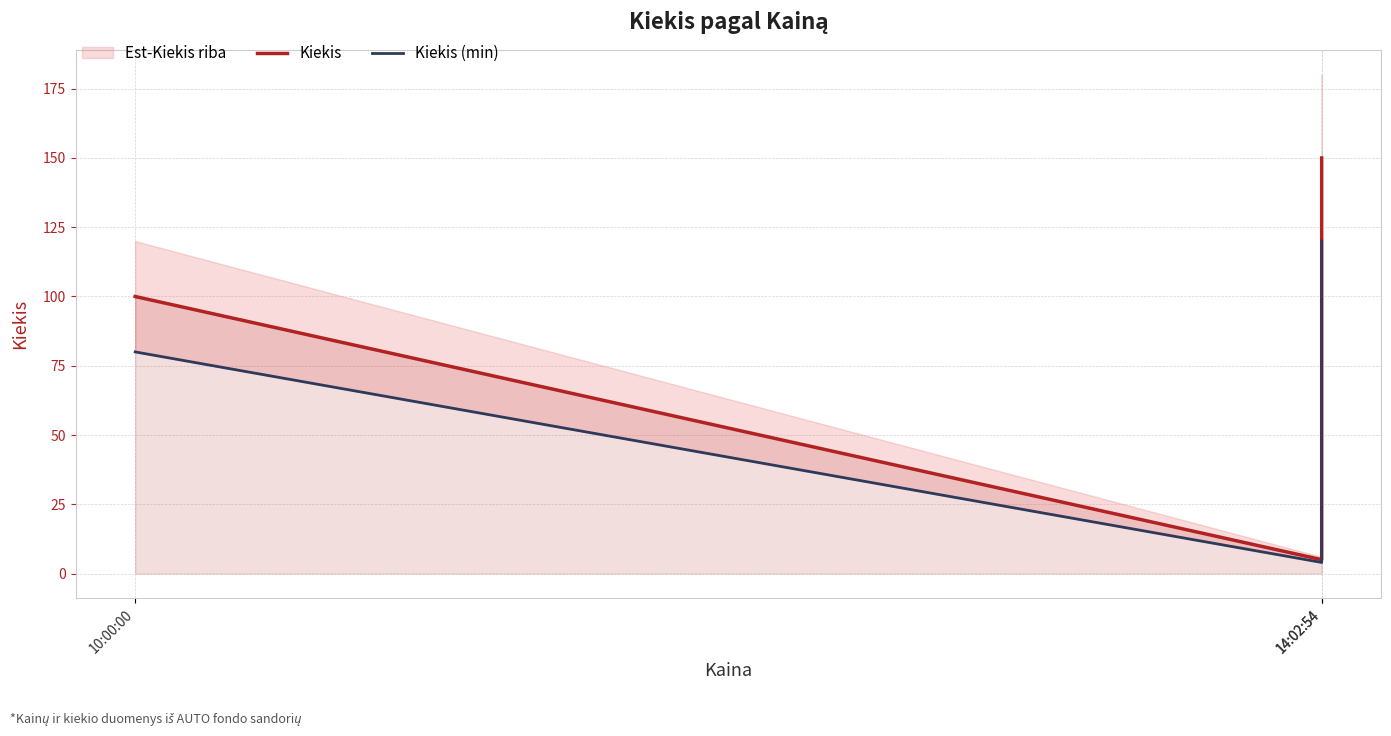

Count the Kiekis (min) values in the range 4 to 120.

3